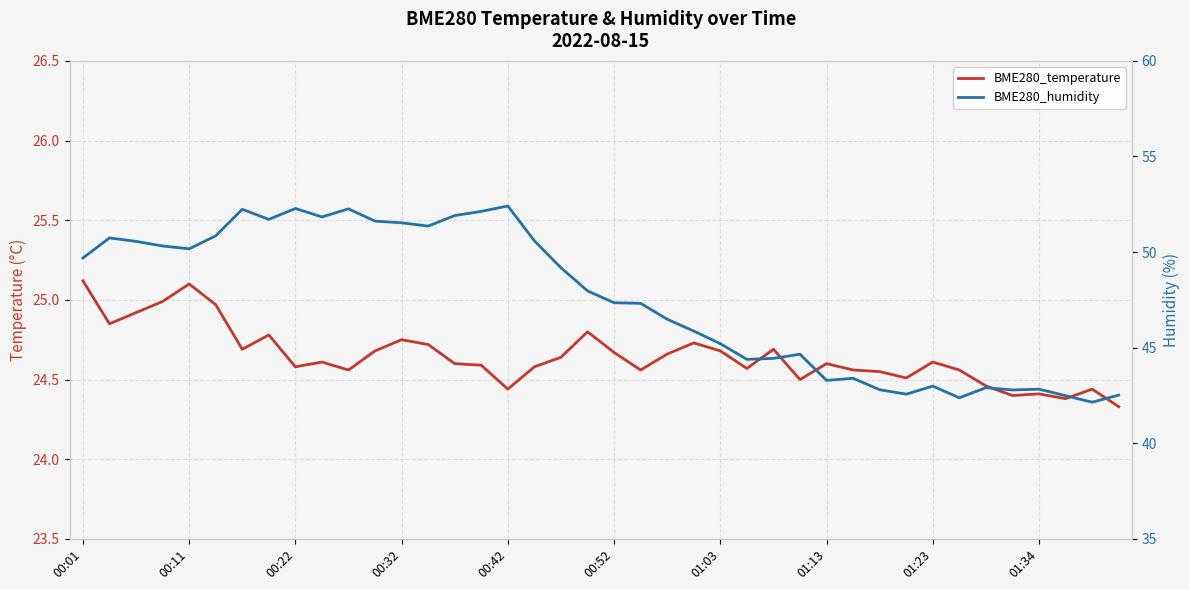

What is the approximate value of BME280_temperature at 10?

24.6